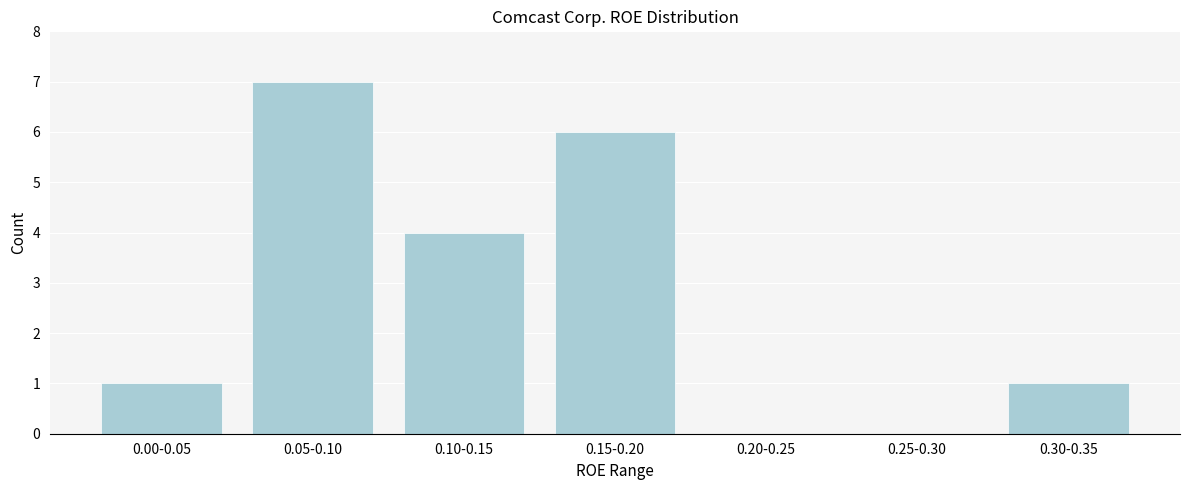

Reading left to right, extract all data points from this chart.

0.00-0.05=1	0.05-0.10=7	0.10-0.15=4	0.15-0.20=6	0.20-0.25=0	0.25-0.30=0	0.30-0.35=1